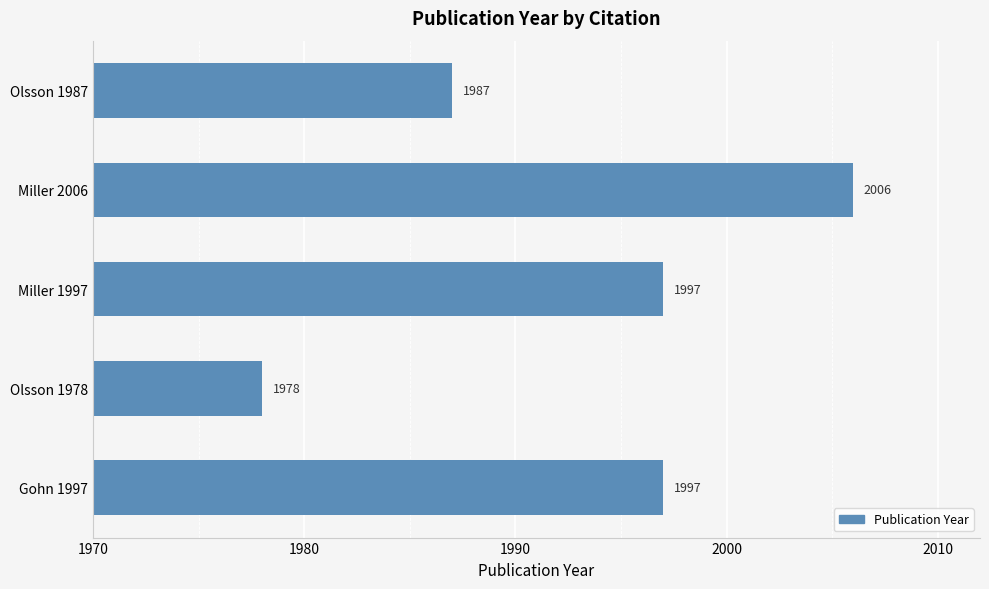

What is the ratio of the value at Miller 2006 to the value at Olsson 1978?

1.0